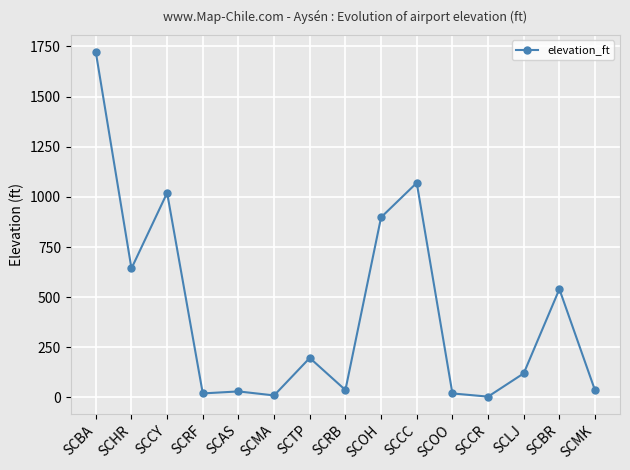

Between SCHR and SCCC, which is larger?

SCCC